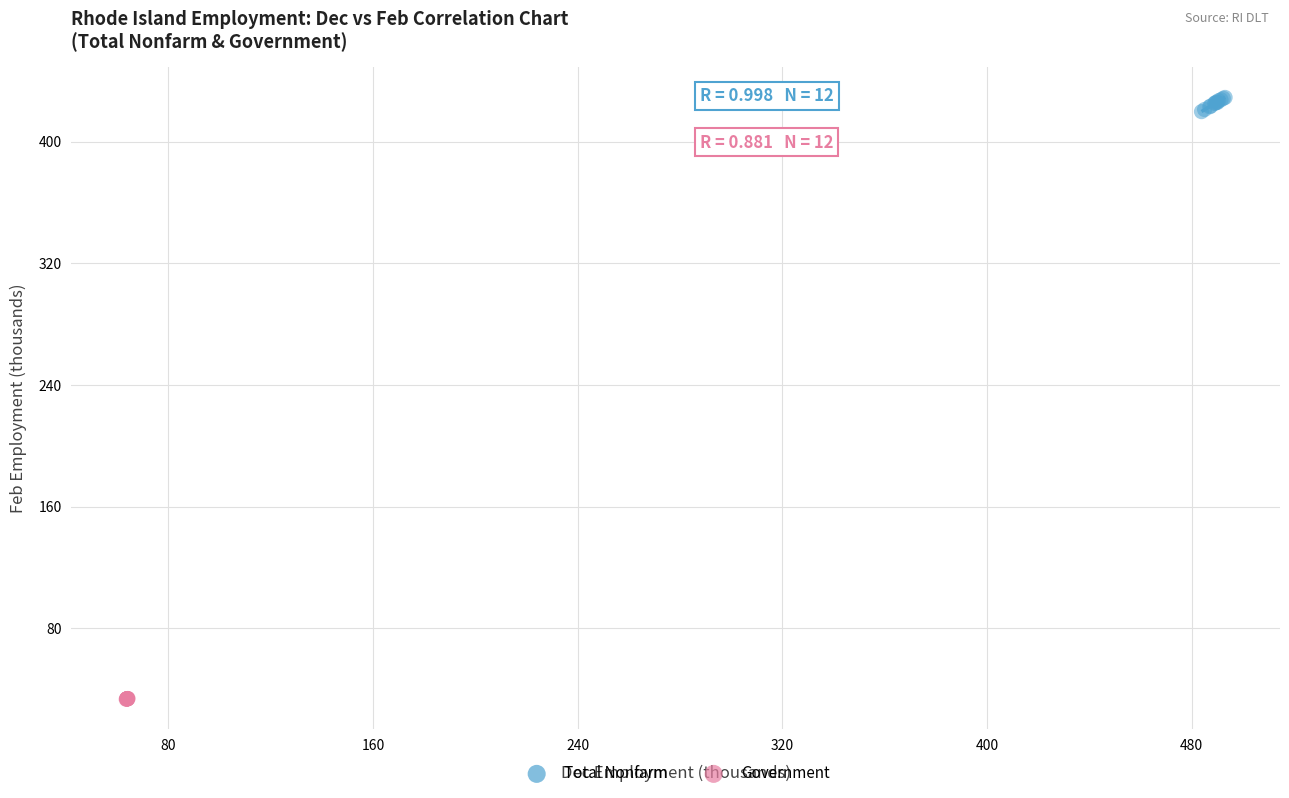

Which series contains the lowest Y value?

Government